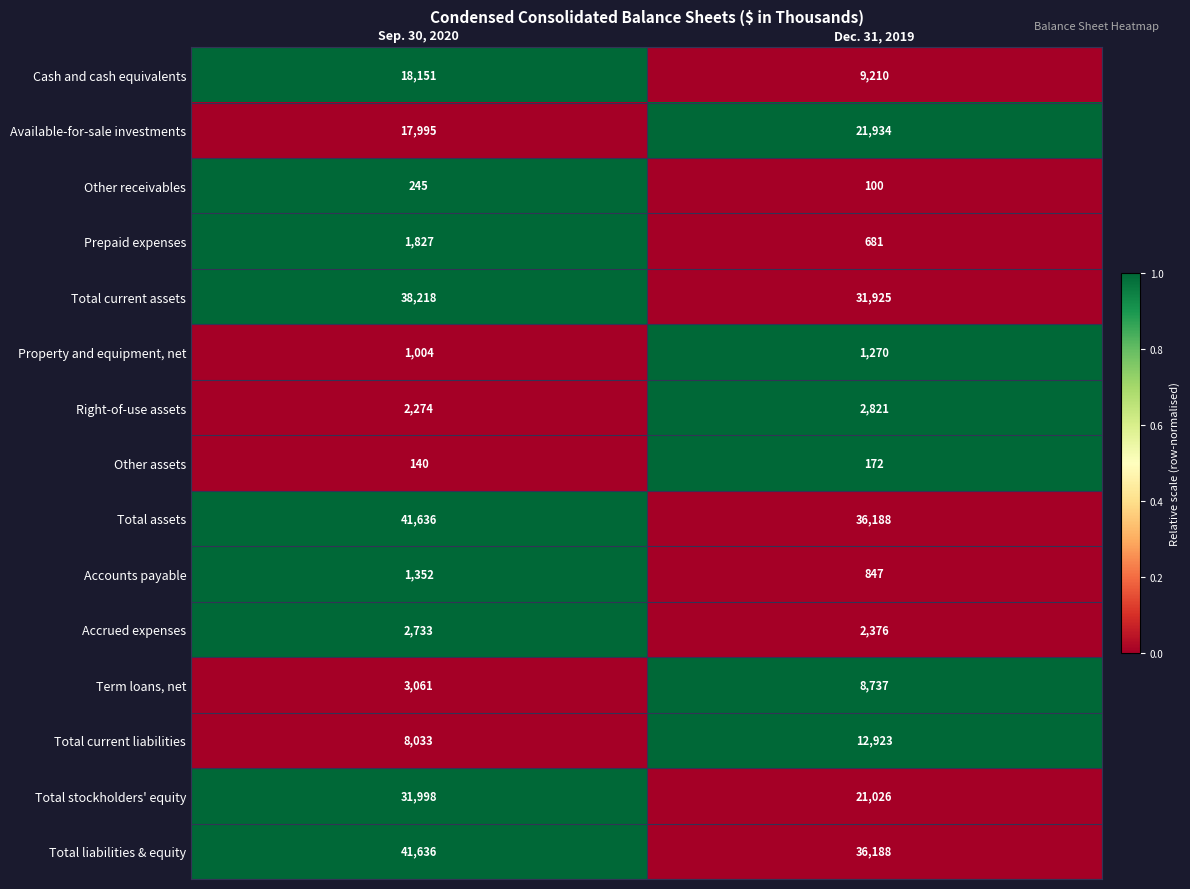

How many data points does each series have?

2